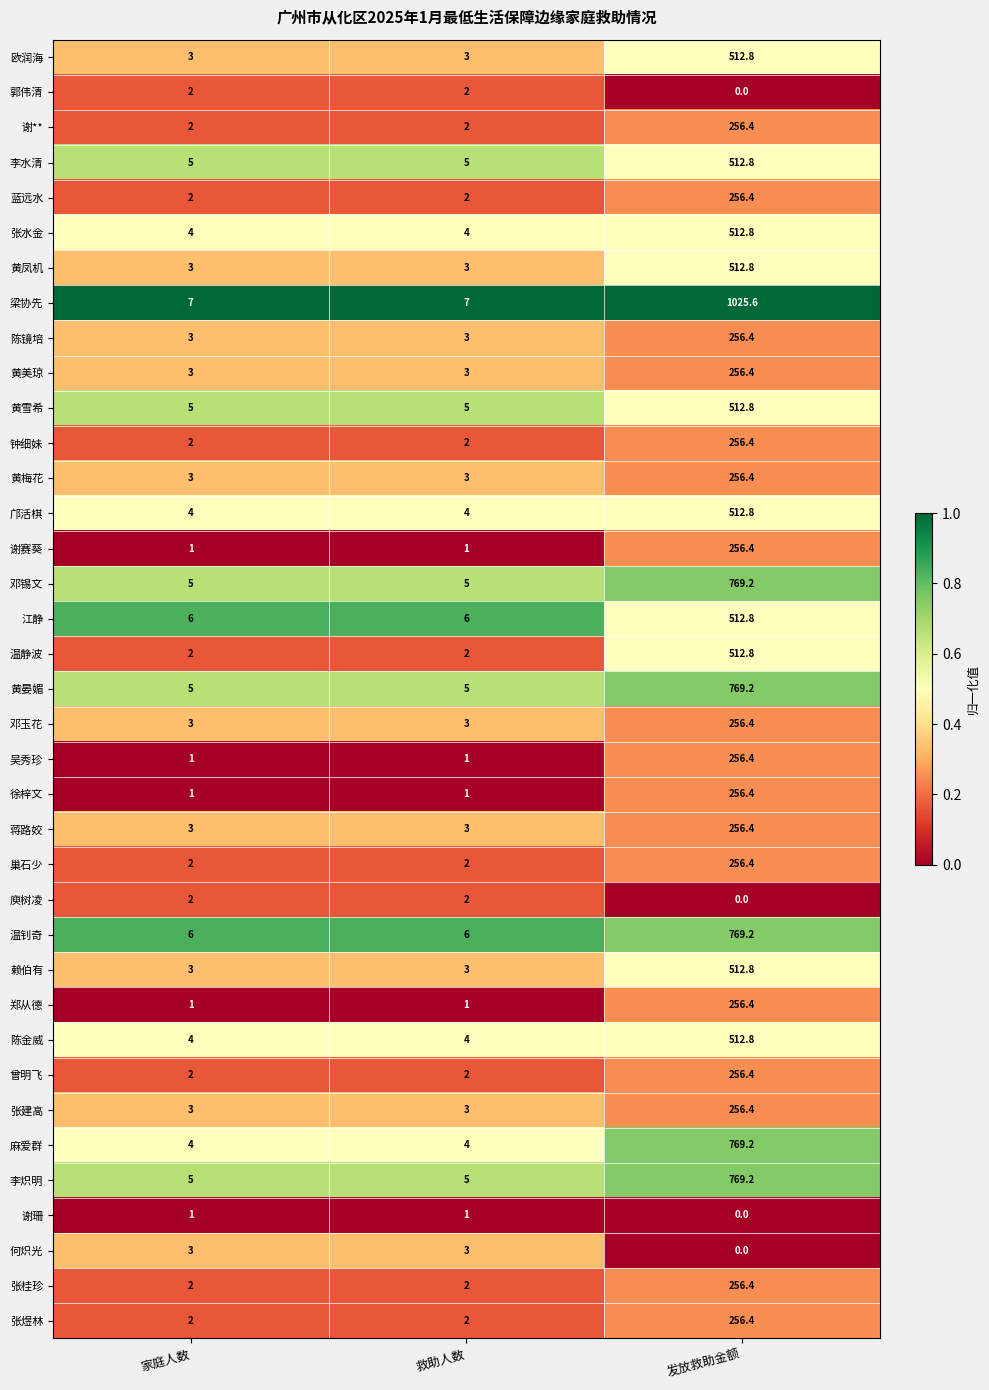

What value does the 黄晏媚 series have at 救助人数?

5.0